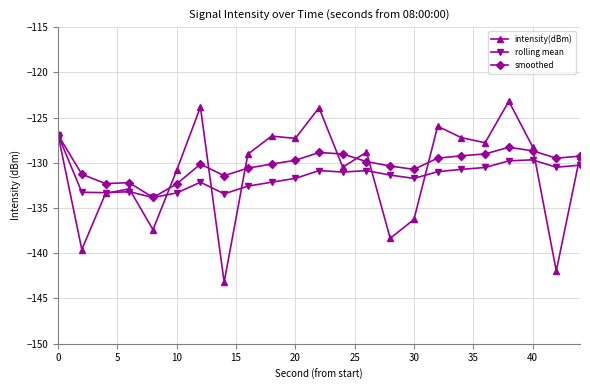

True or false: smoothed has more than 2 points higher than both neighbors.

True